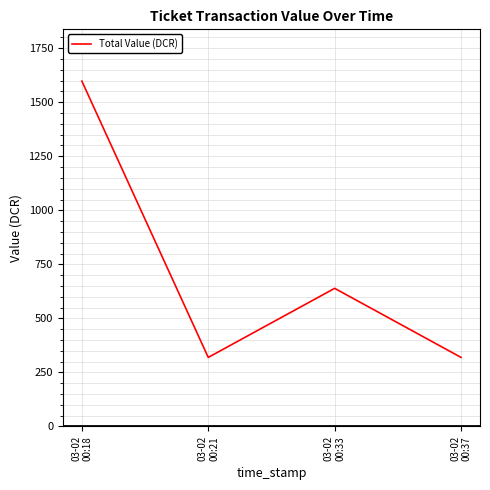

What is the smallest value displayed?

319.6